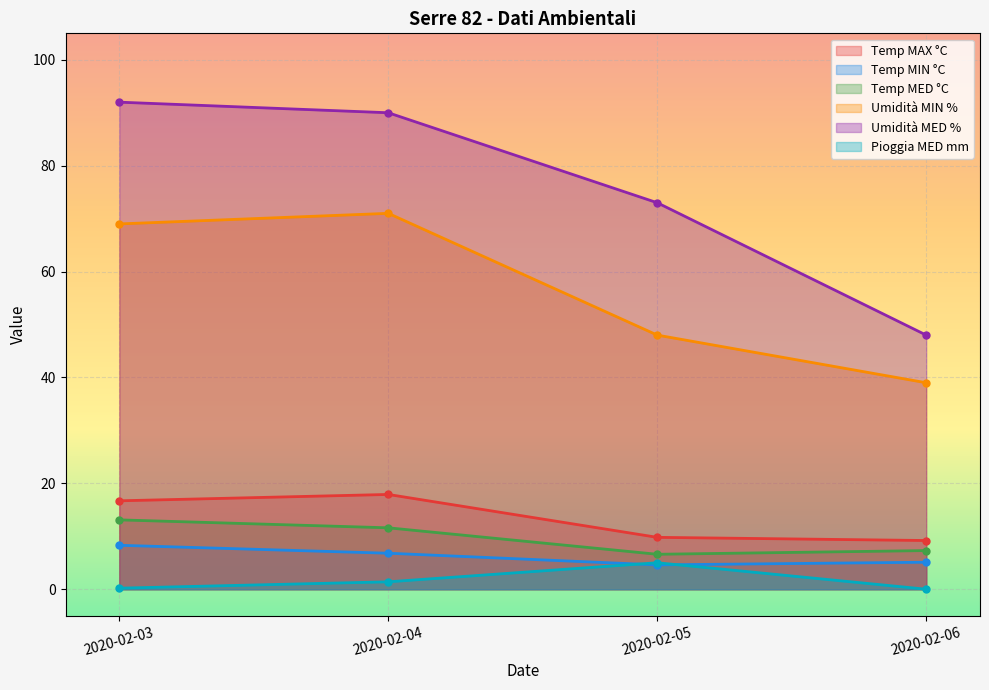

What is the lowest value of the Temp MIN °C series?

4.6